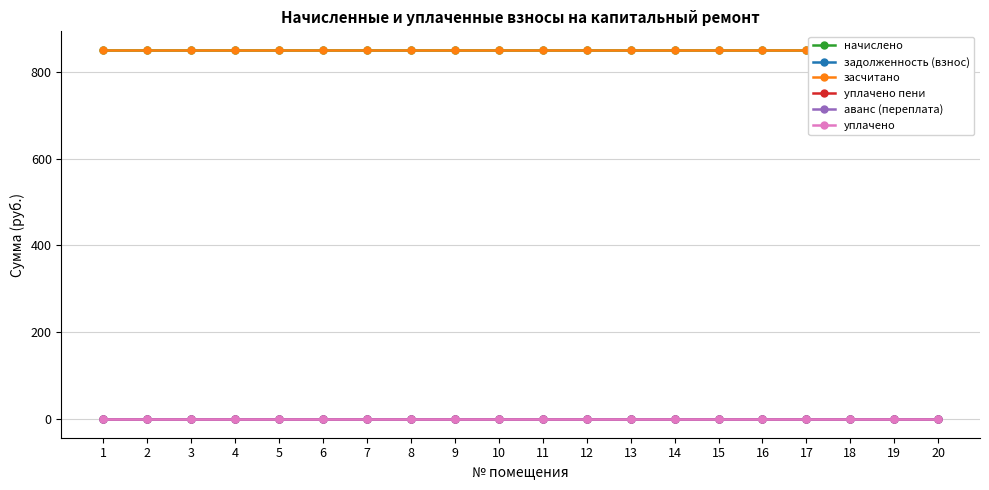

Which series has the largest total across all categories?

начислено